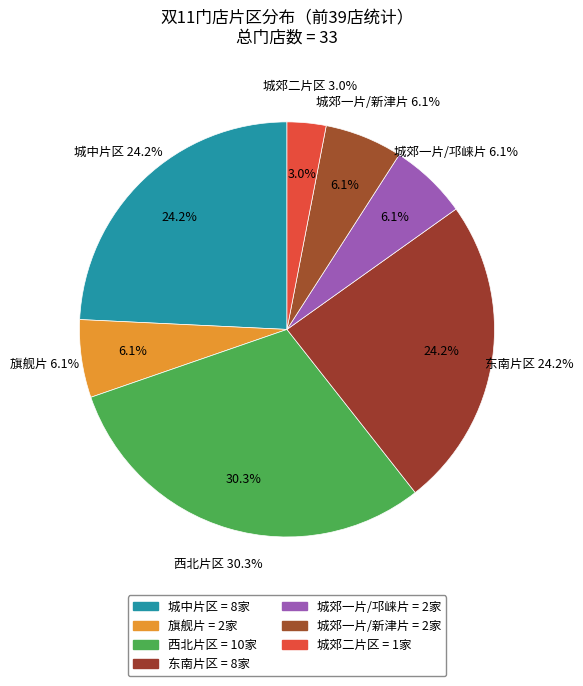

To the nearest percent, what is the difference between the 城郊一片/新津片 and 城中片区 slice percentages?

18%